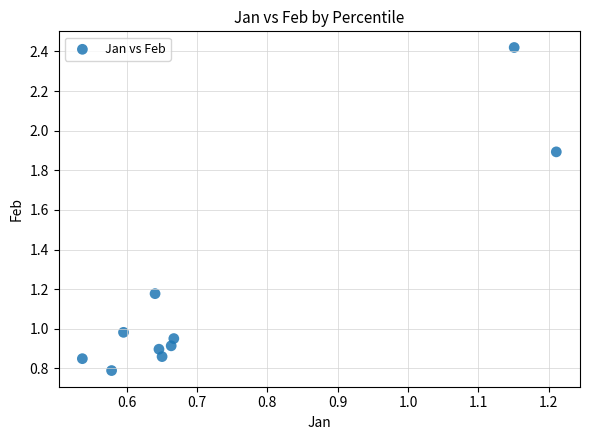

What is the average X value?

0.7